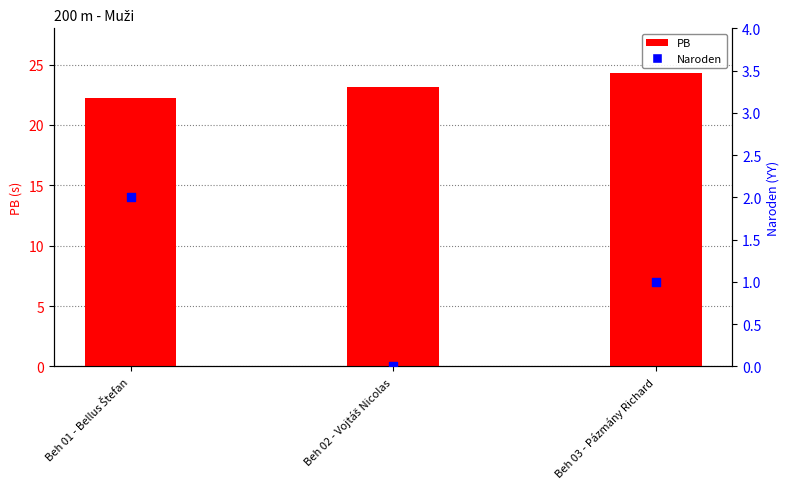

What are all the series names shown in the legend?

PB, Naroden